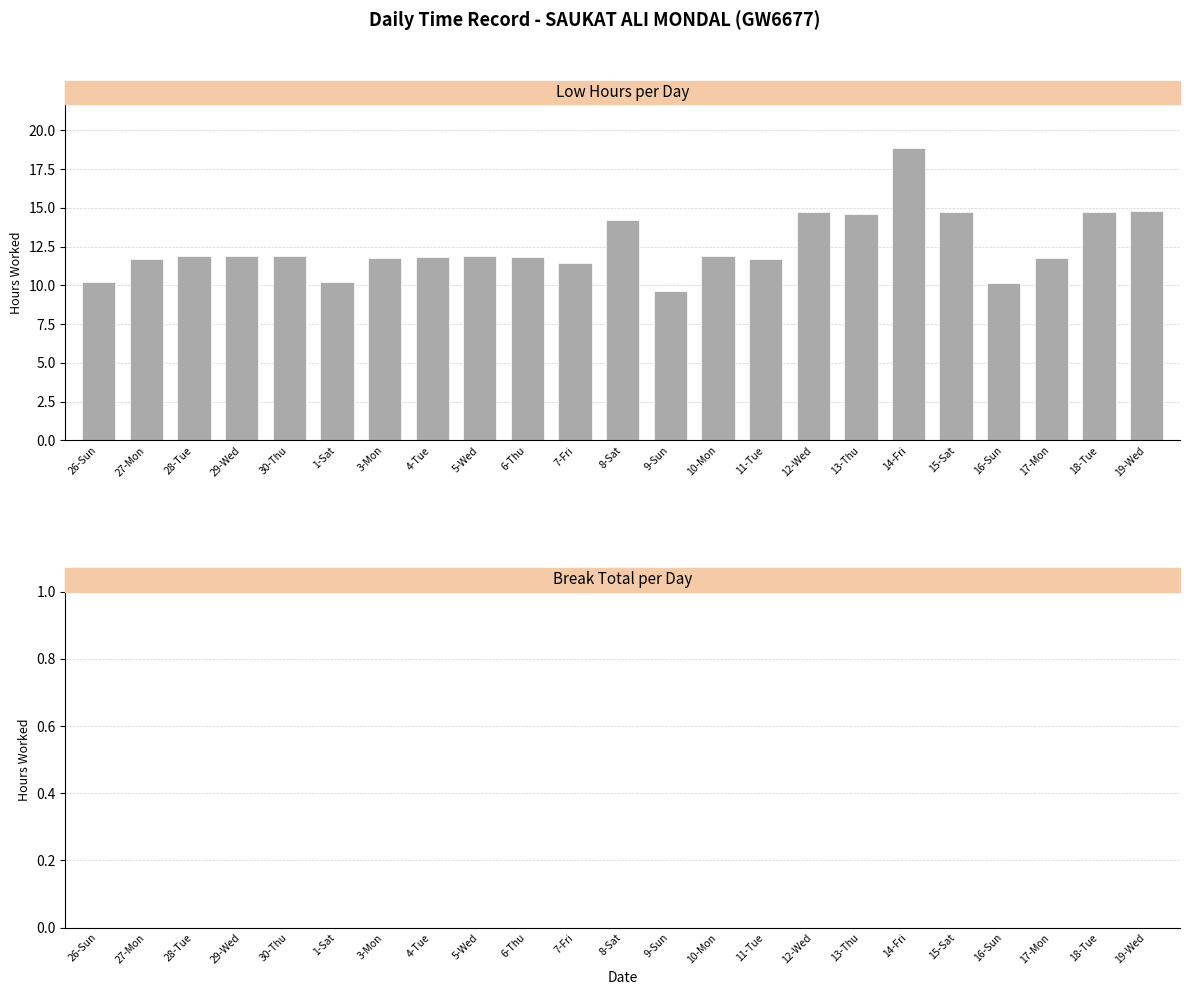

What position from the right is 6-Thu?

14